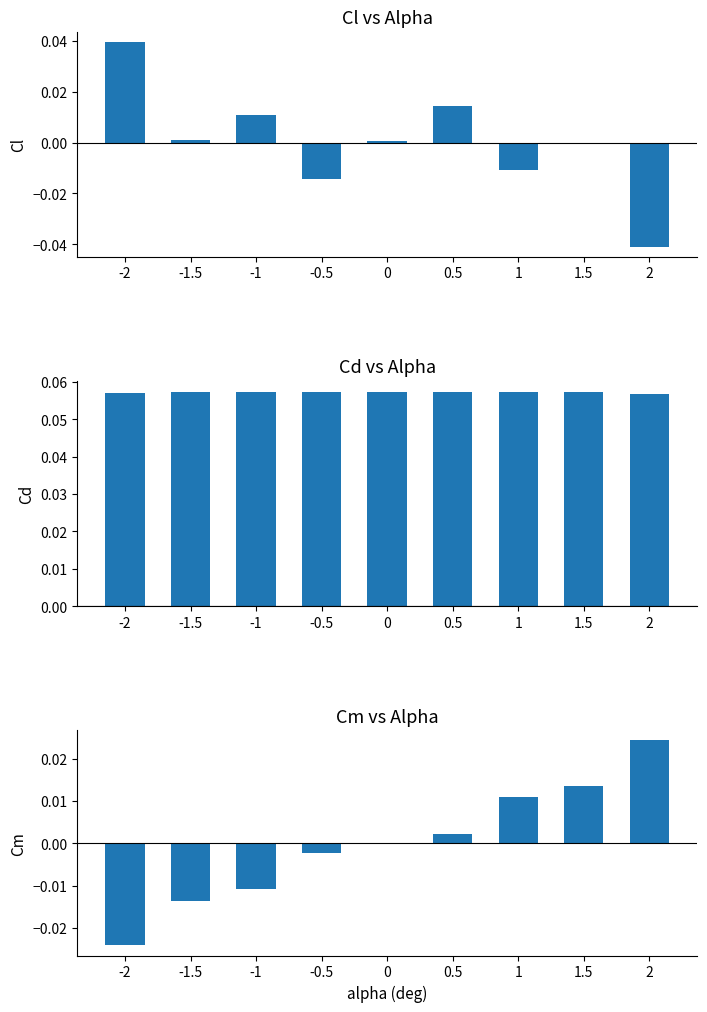

At which category does the chart reach its minimum across all series?

2